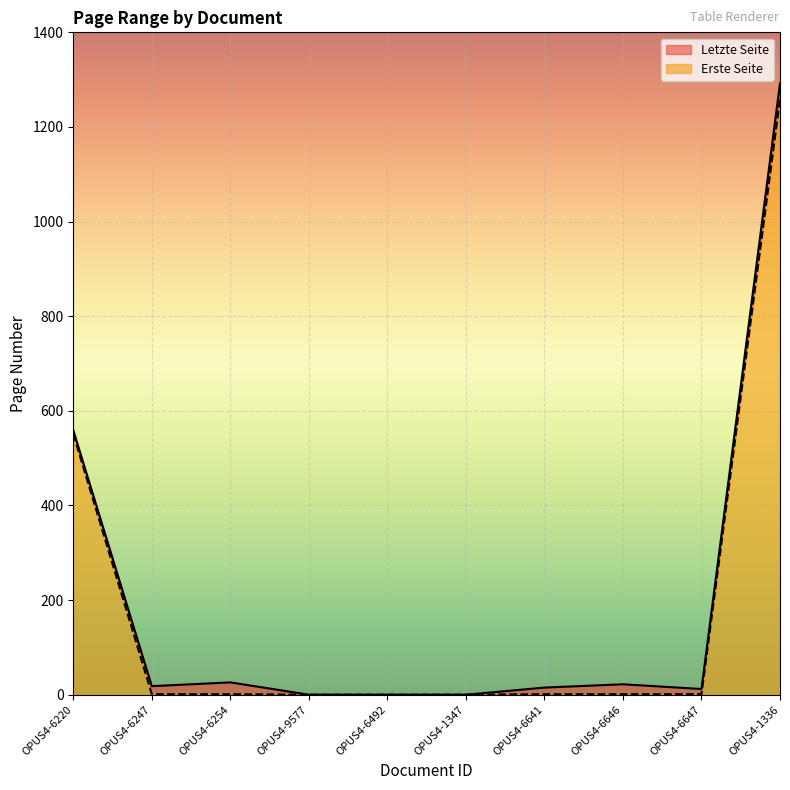

Which category has the highest value across all series?

OPUS4-1336